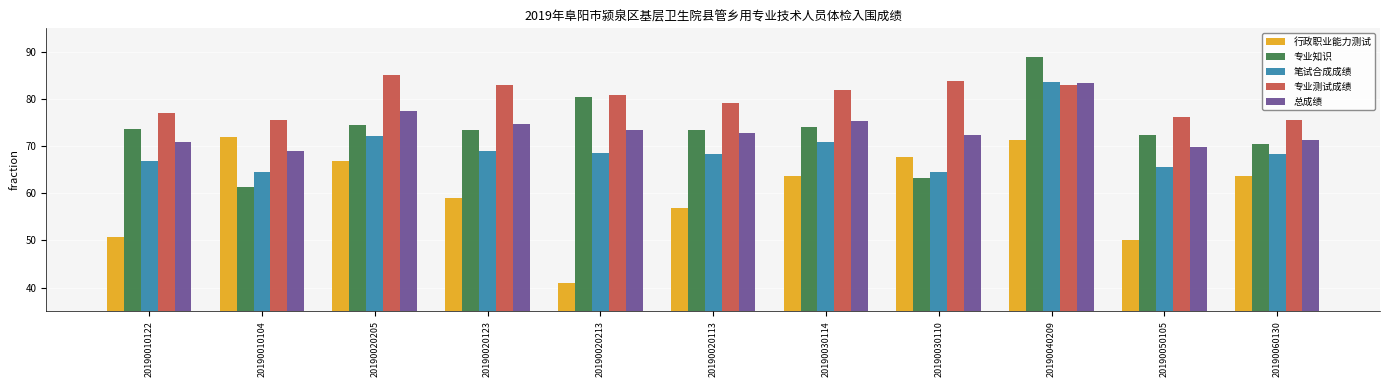

What is the sum of the 笔试合成成绩 values at 20190020113 and 20190050105?

134.0